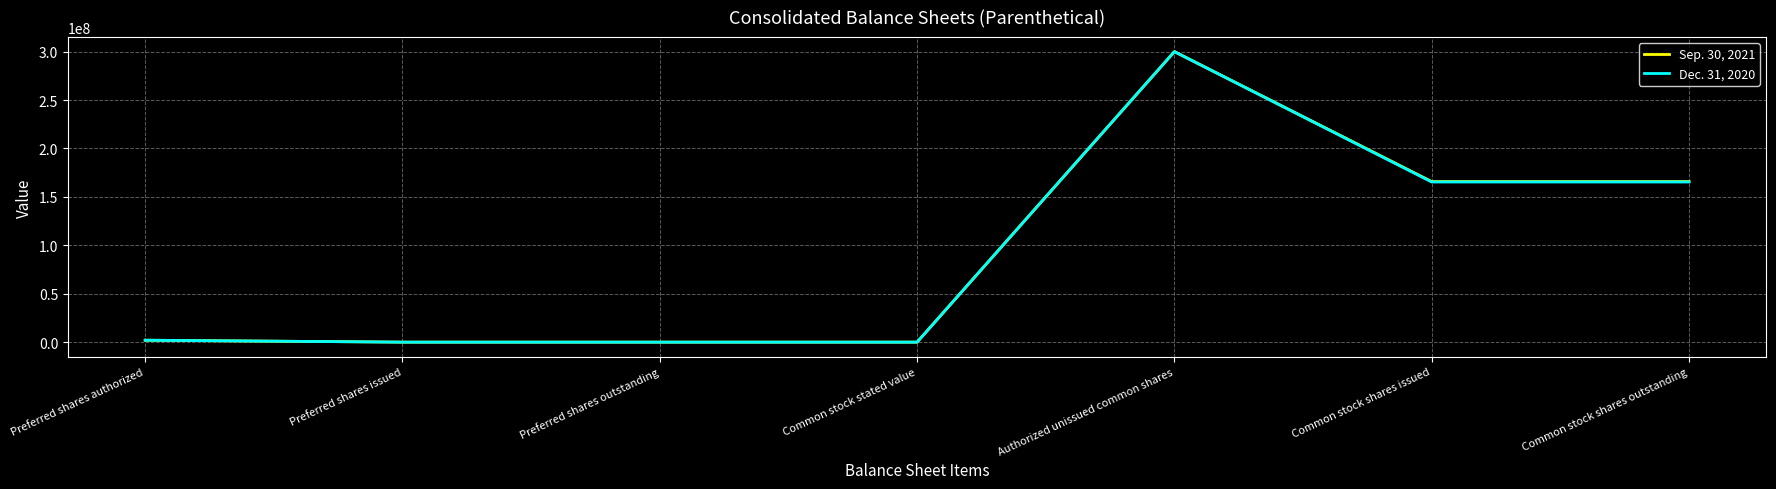

How many lines are shown in the chart?

2